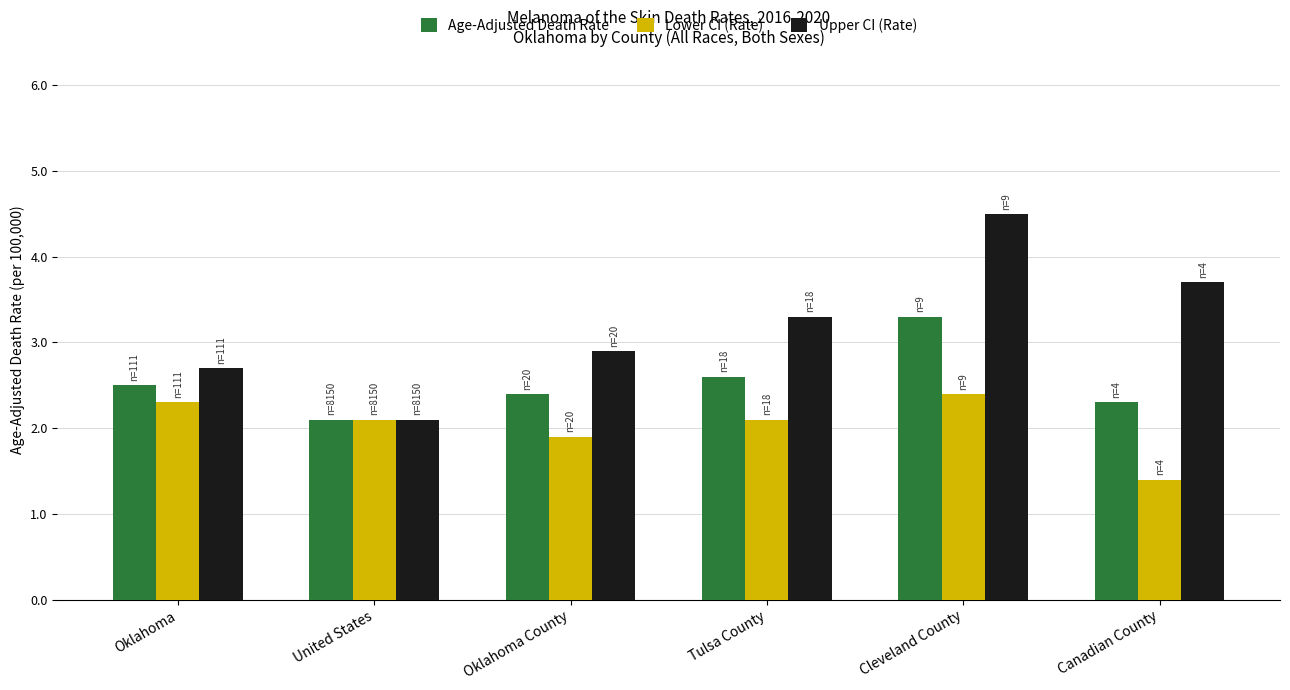

Rank the series by their average value, from highest to lowest.

Upper CI (Rate), Age-Adjusted Death Rate, Lower CI (Rate)